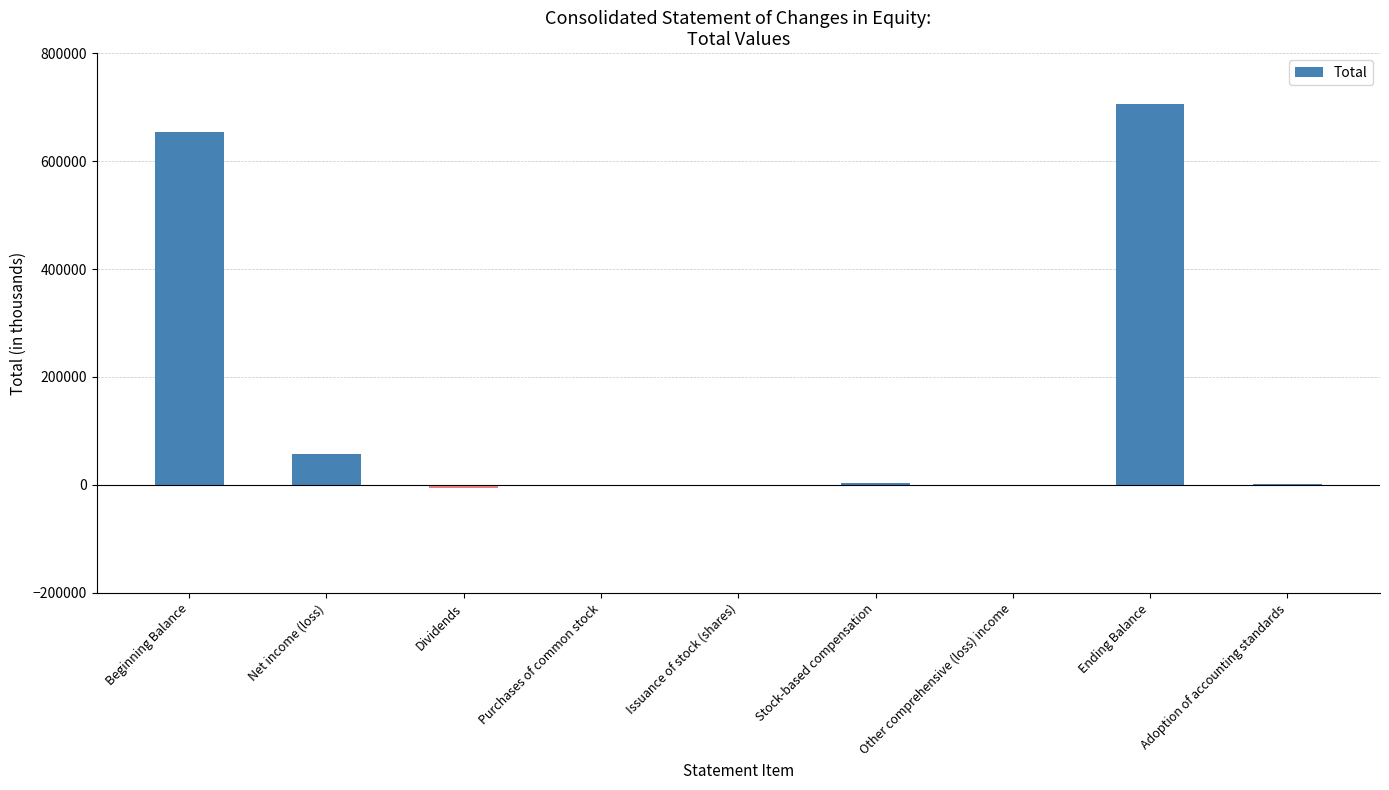

At which category does the chart reach its peak across all series?

Ending Balance